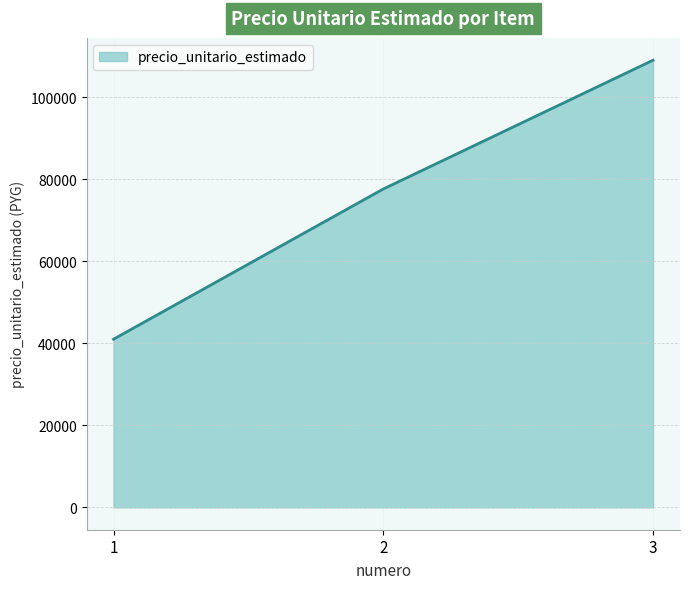

What is the ratio of the value at 3 to the value at 2?

1.4